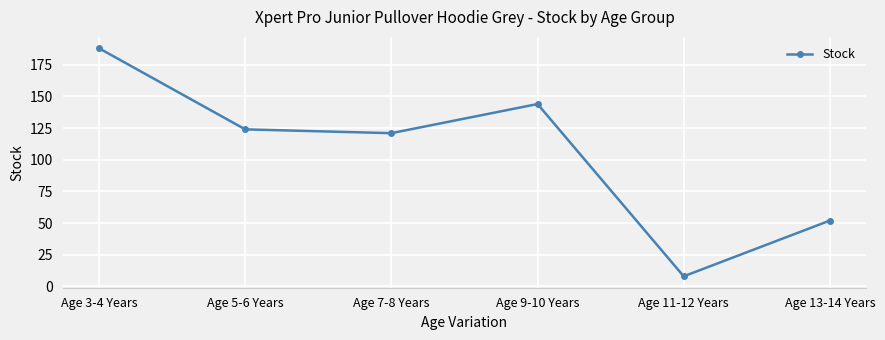

What is the ratio of the value at Age 11-12 Years to the value at Age 9-10 Years?

0.1